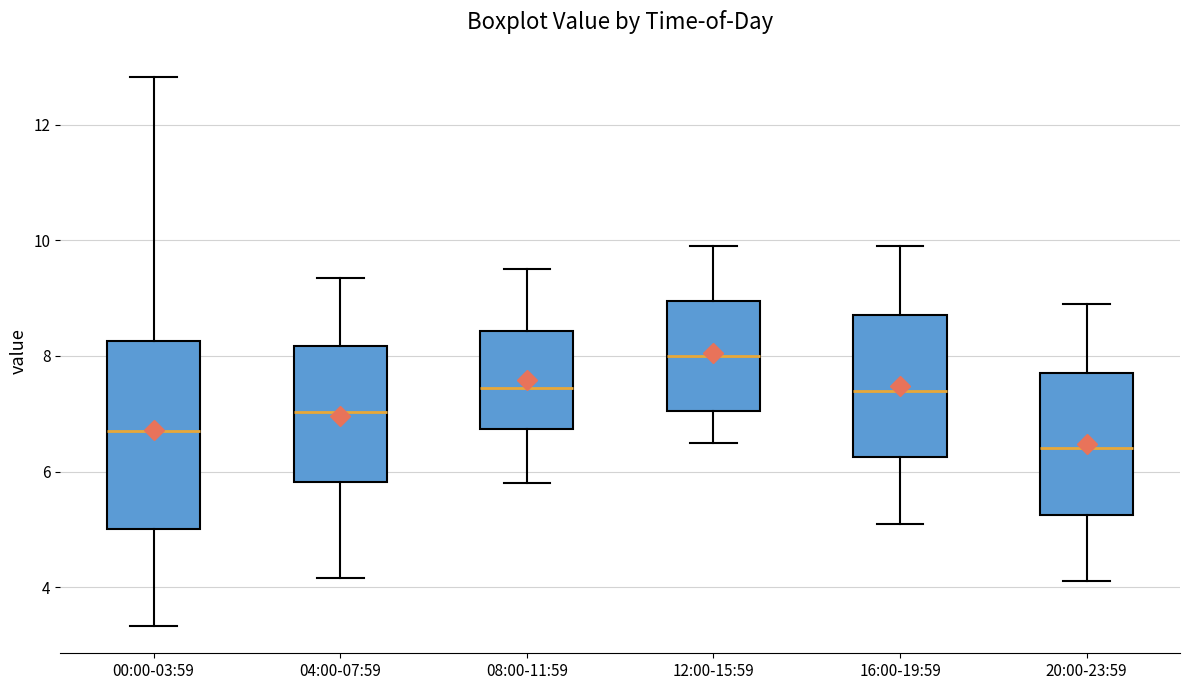

Which box is the tallest, from its lower edge to its upper edge?

00:00-03:59